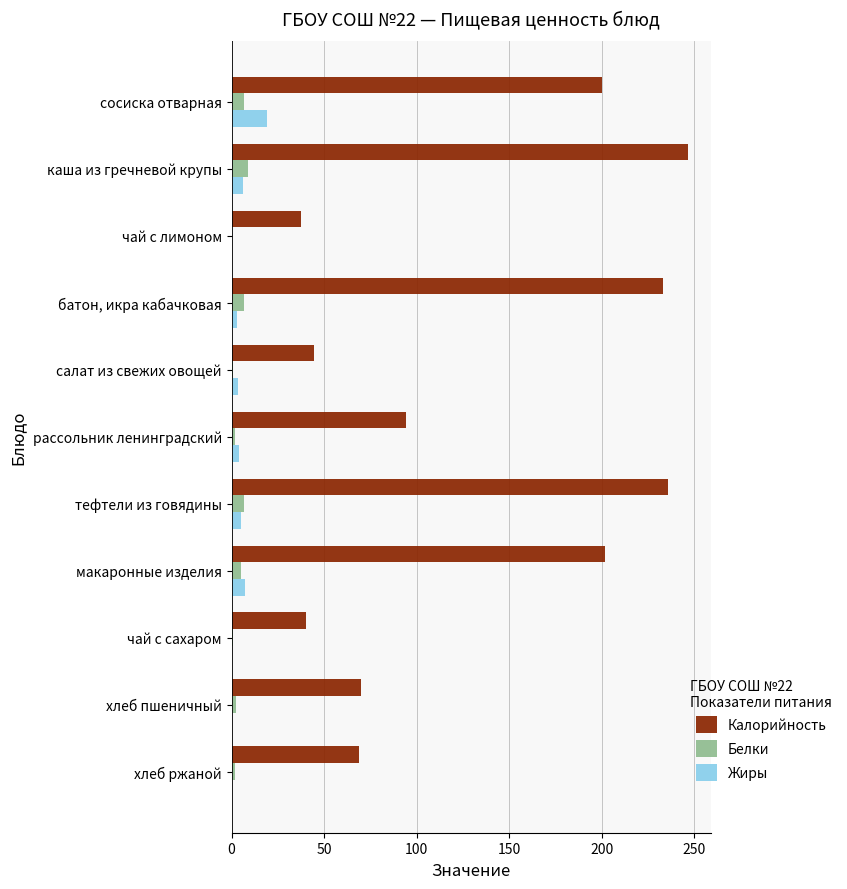

True or false: Калорийность has a value of 59.4 at салат из свежих овощей.

False